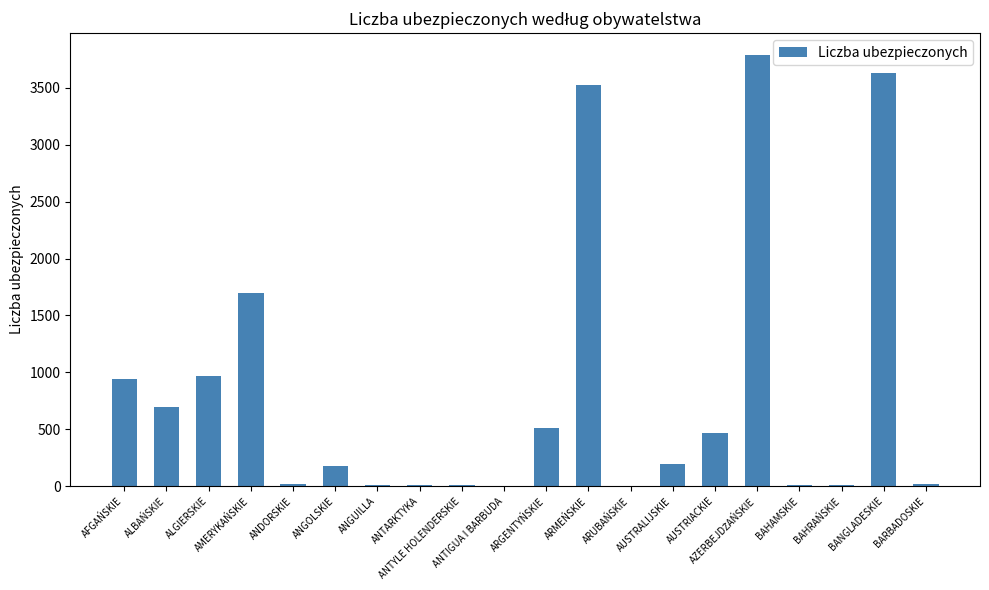

The chart shows a value of 694 at ALBAŃSKIE. True or false?

True